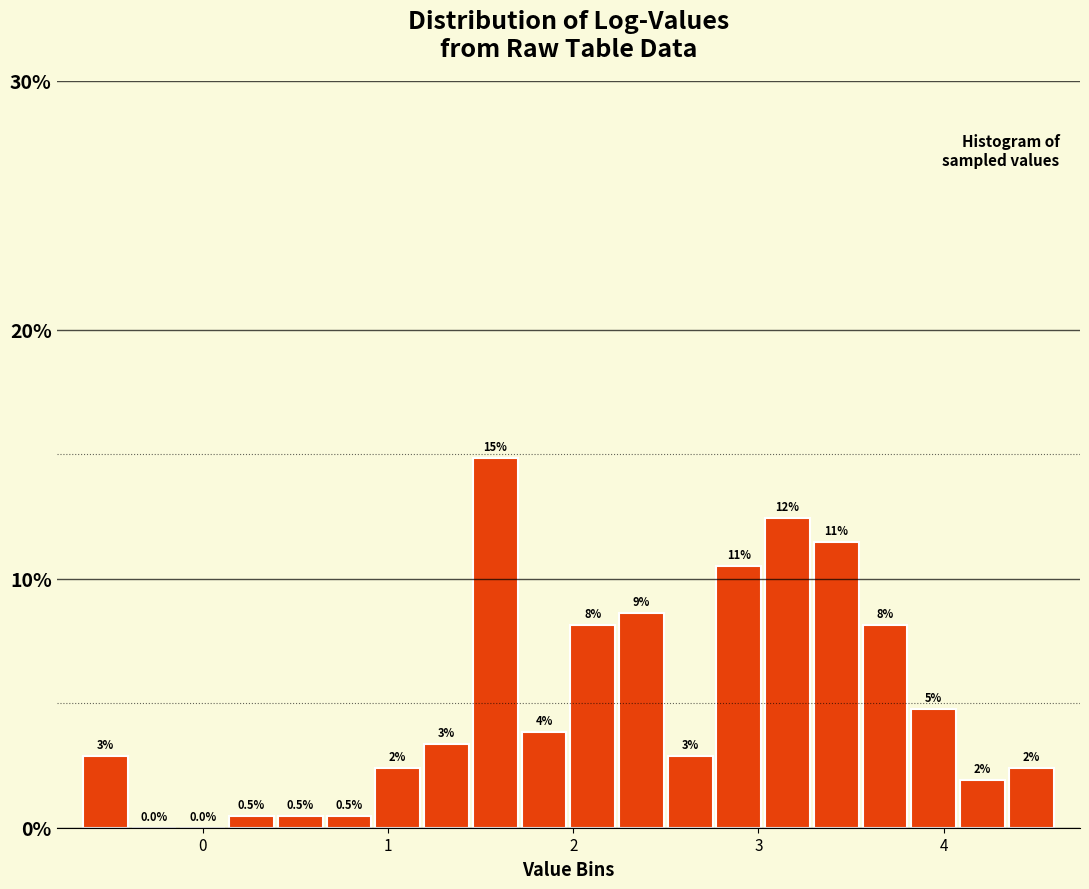

Read against the x-axis, roughly where is the centre of the tallest bar?

1.6